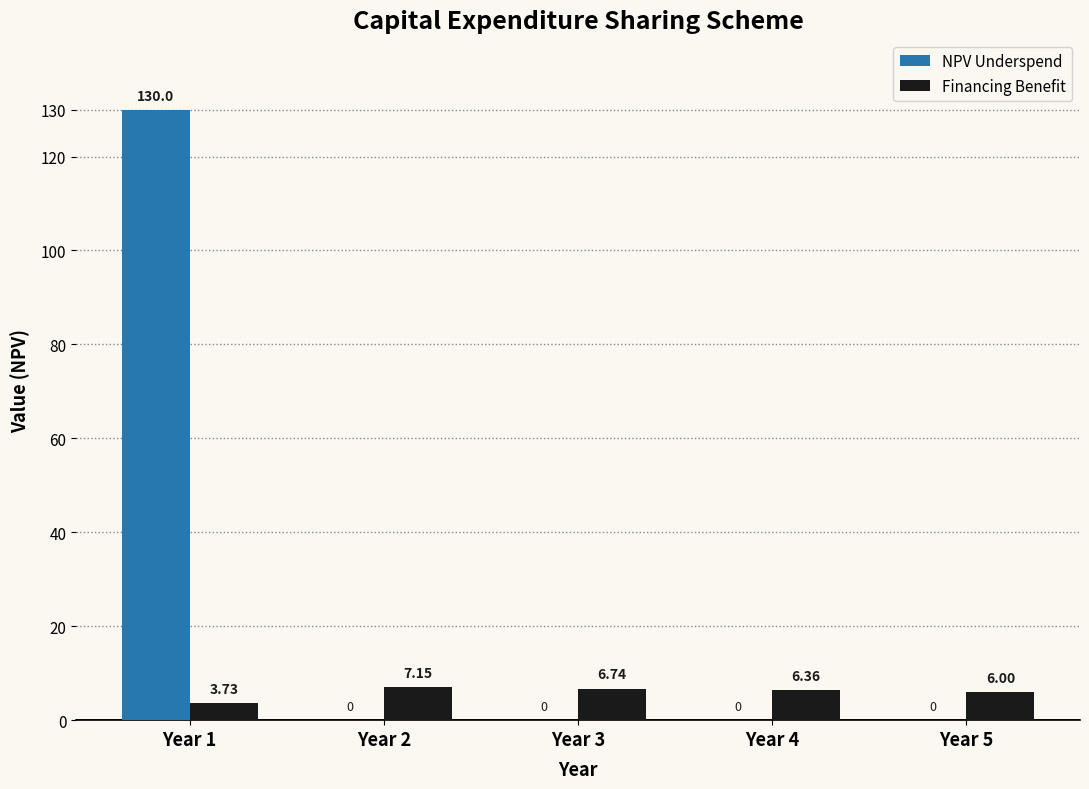

What is the sum of the Financing Benefit values at Year 4 and Year 2?

13.5